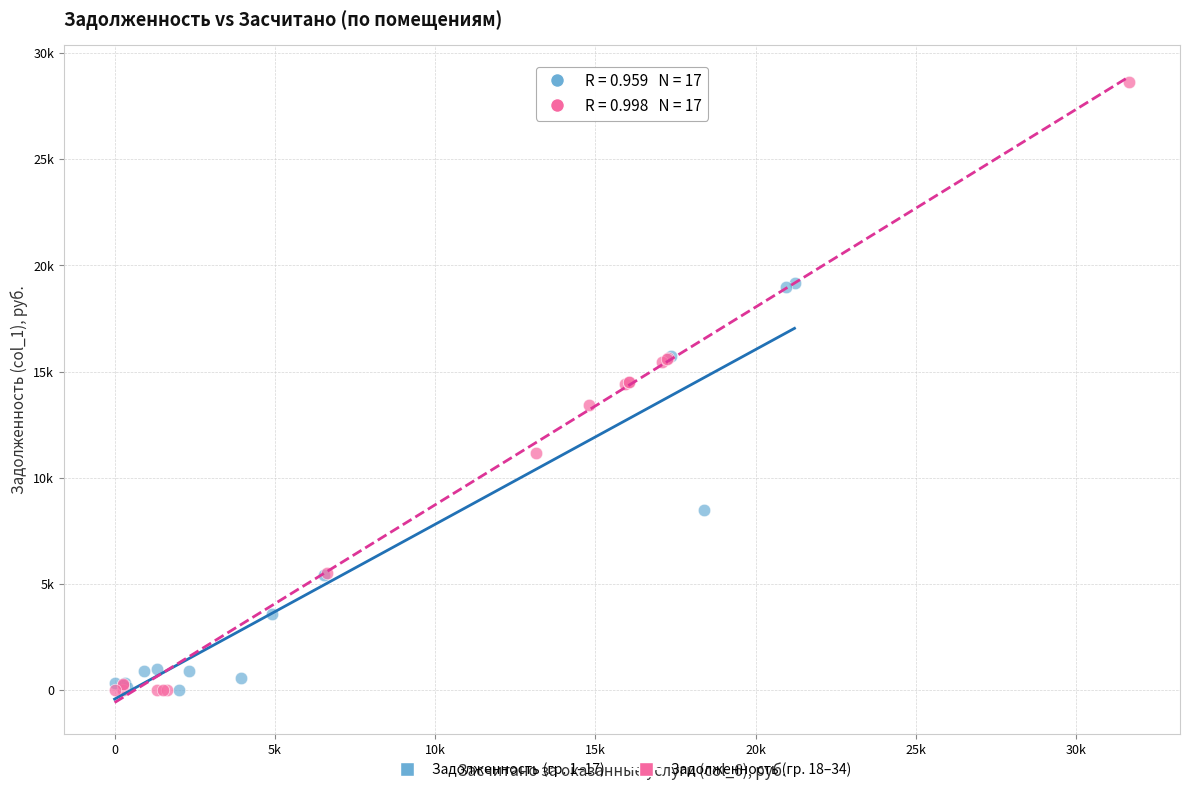

Which series has the largest Y range (max minus min)?

Задолженность (гр. 18–34)